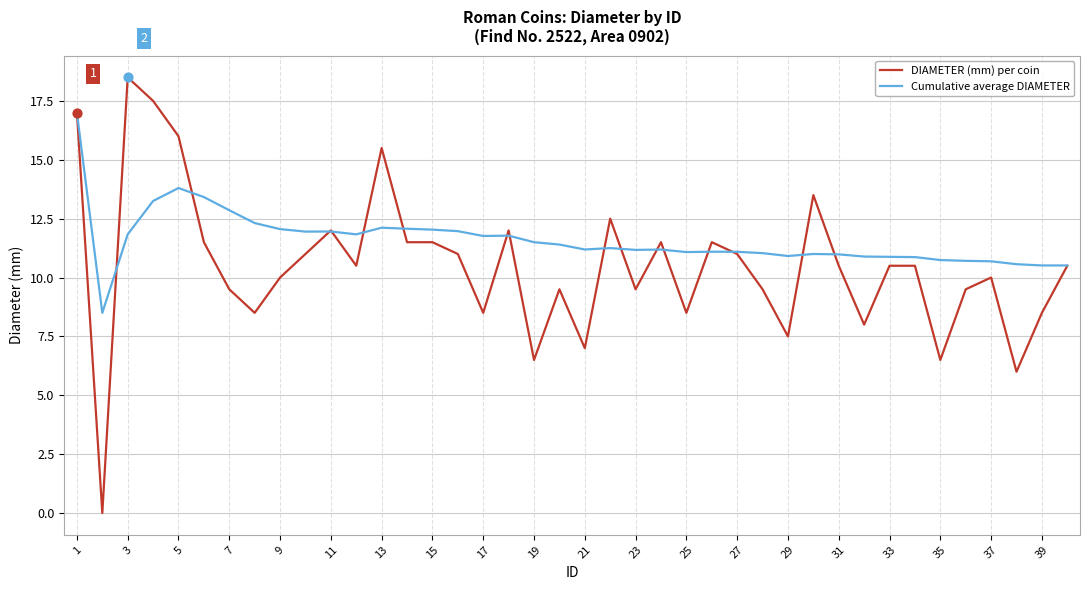

Which series has the widest spread of values?

DIAMETER (mm) per coin